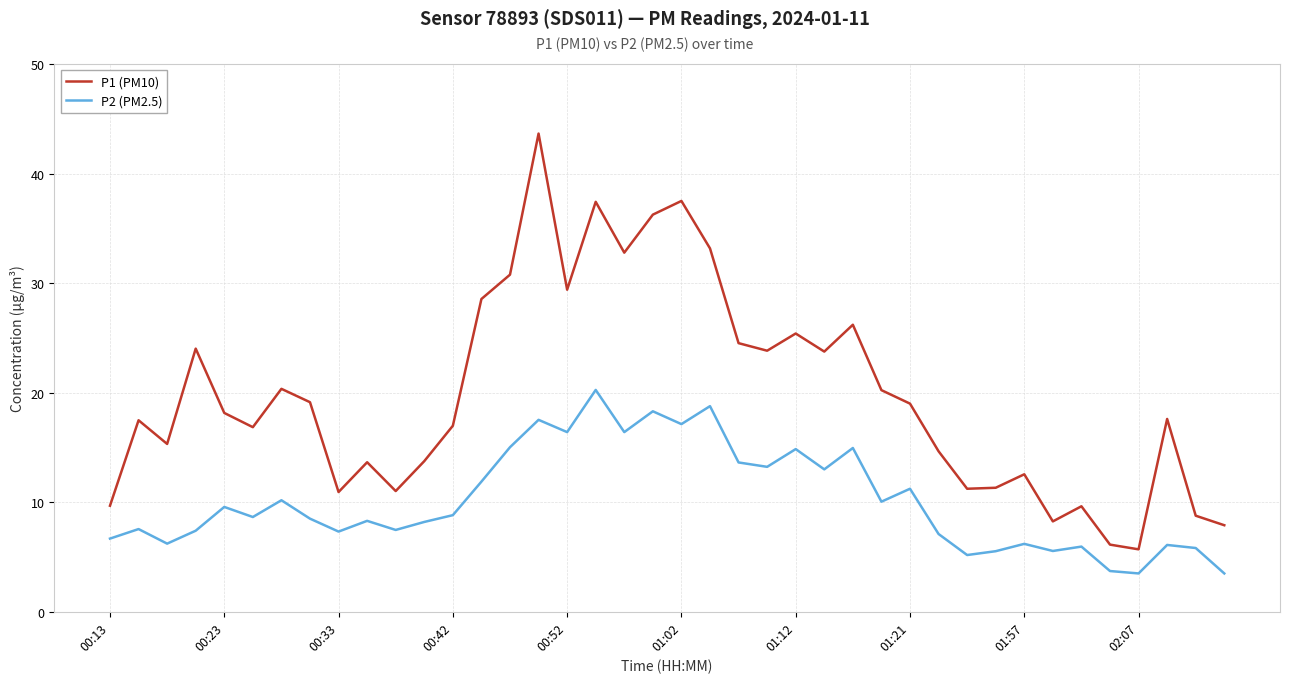

Which series has the largest total across all categories?

P1 (PM10)